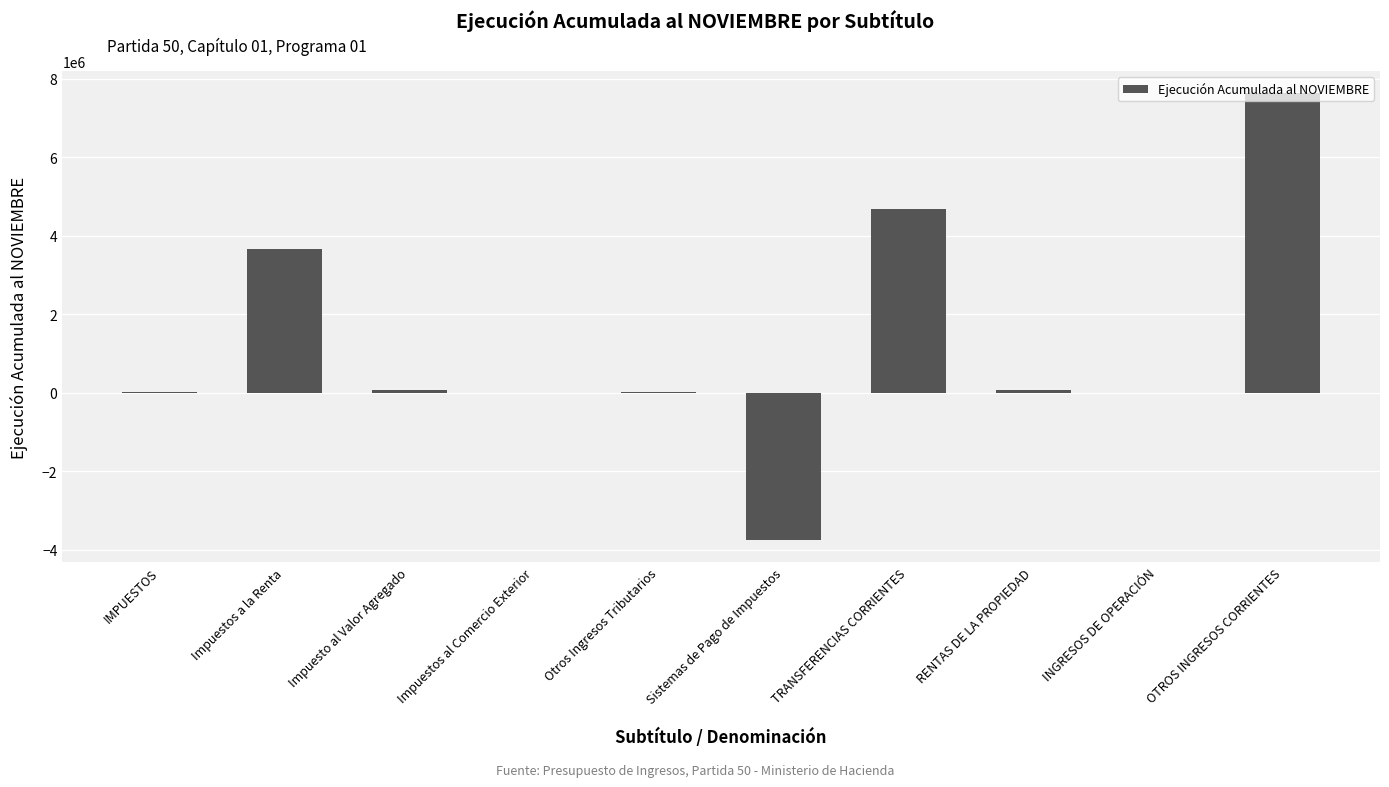

What is the greatest value displayed?

7627787